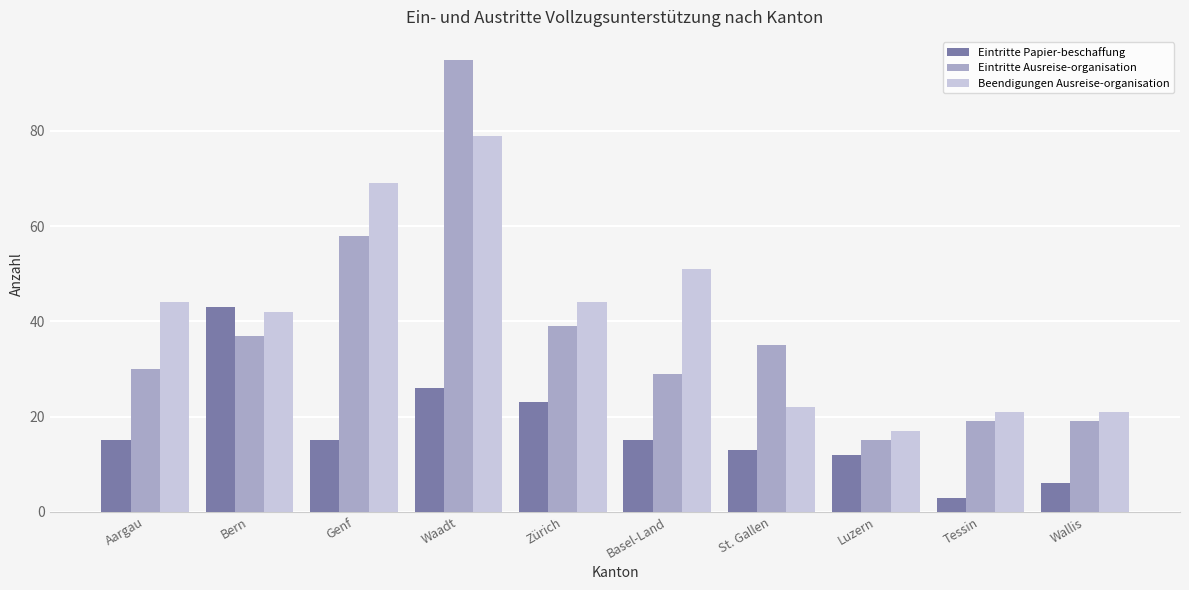

How many bars are there in total?

30